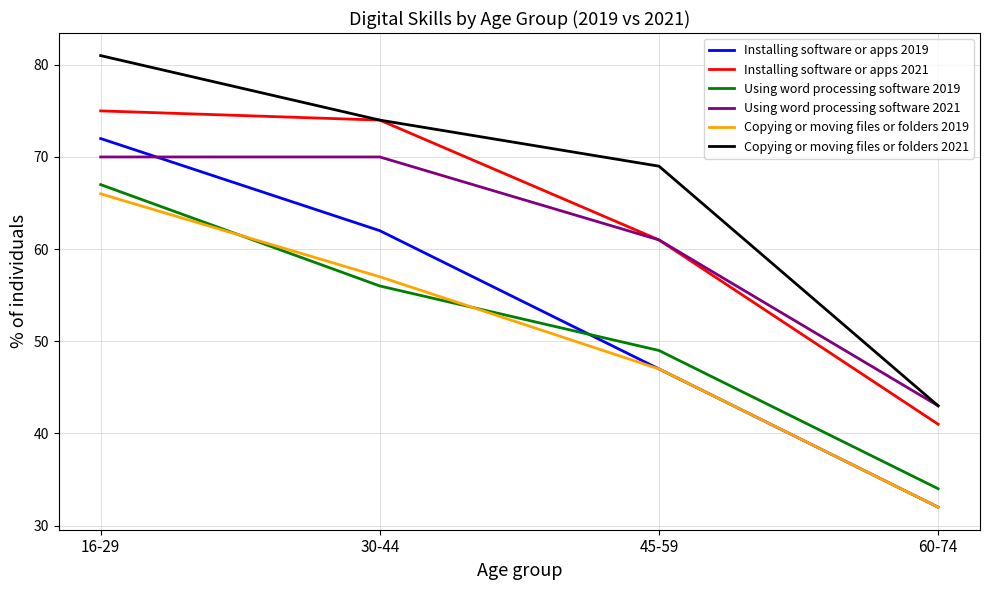

What is the maximum value for Copying or moving files or folders 2021?

81